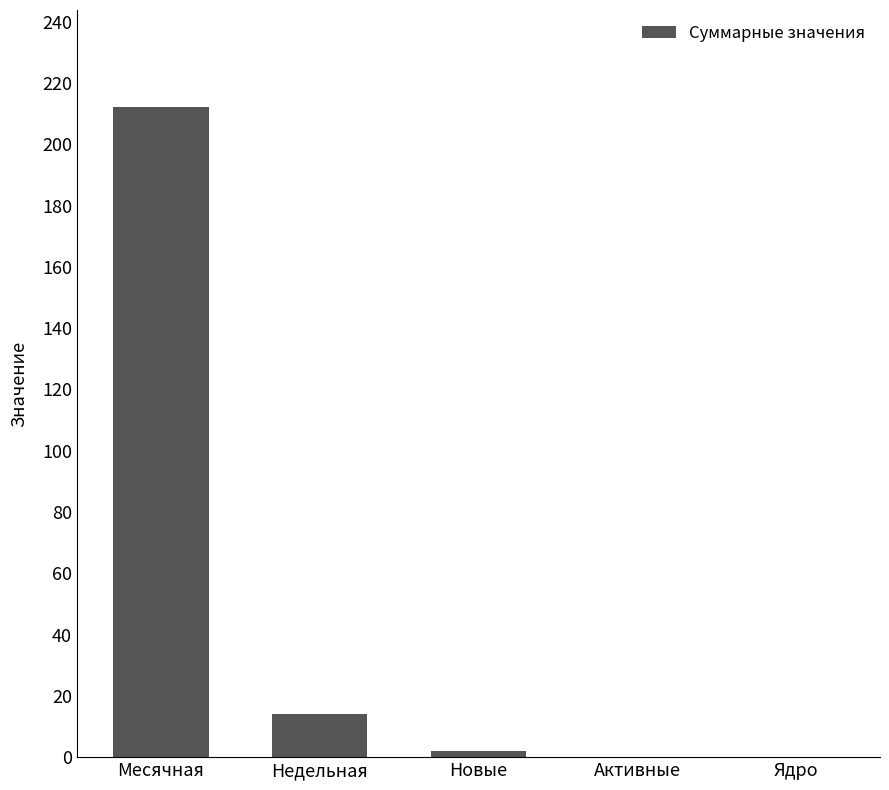

What is the maximum value shown in the chart?

212